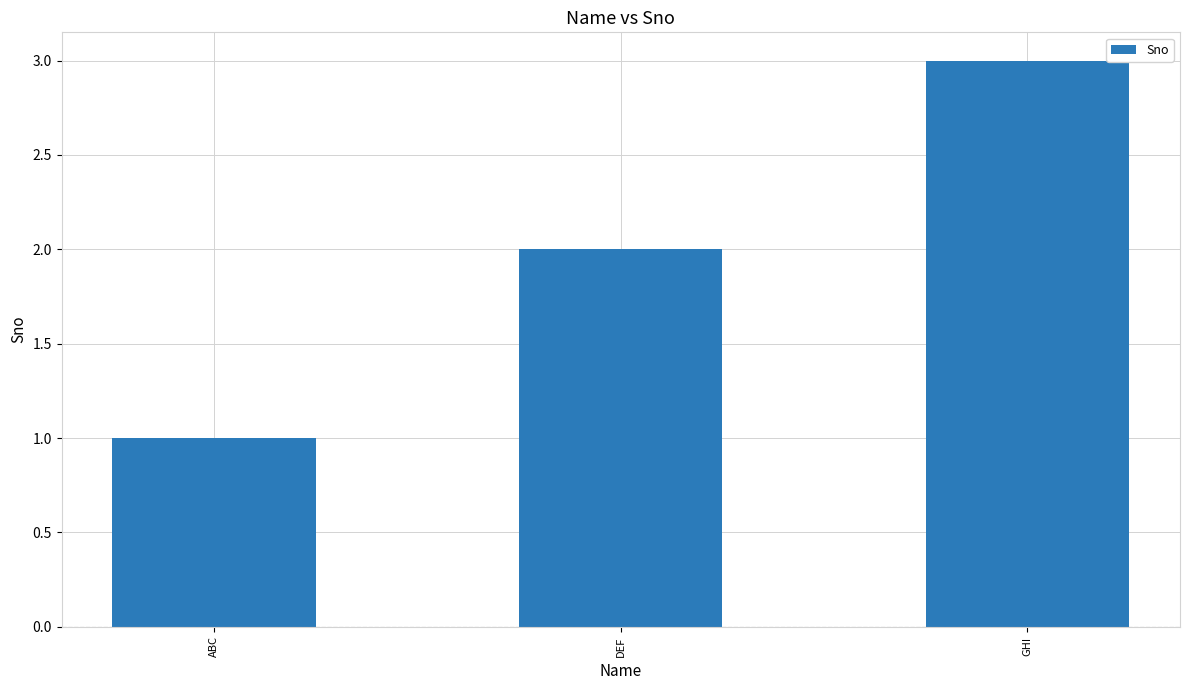

Rank the categories by value from highest to lowest.

GHI, DEF, ABC